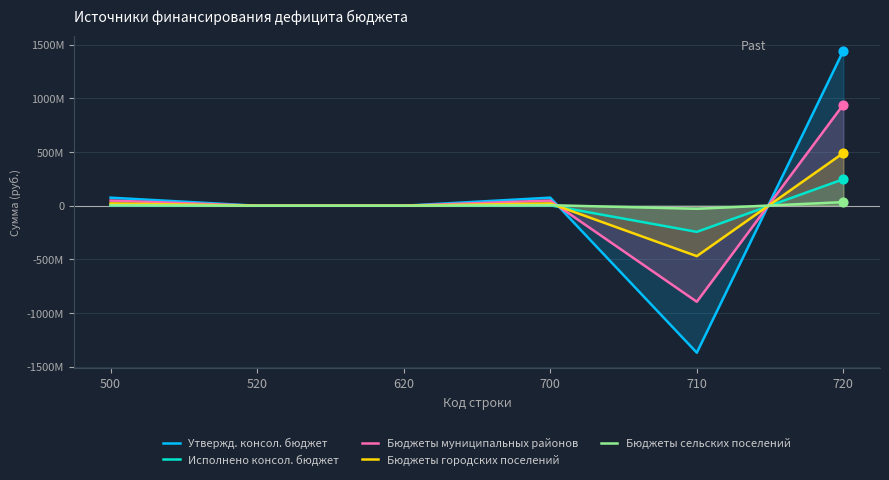

What are all the series names shown in the legend?

Утвержд. консол. бюджет, Исполнено консол. бюджет, Бюджеты муниципальных районов, Бюджеты городских поселений, Бюджеты сельских поселений